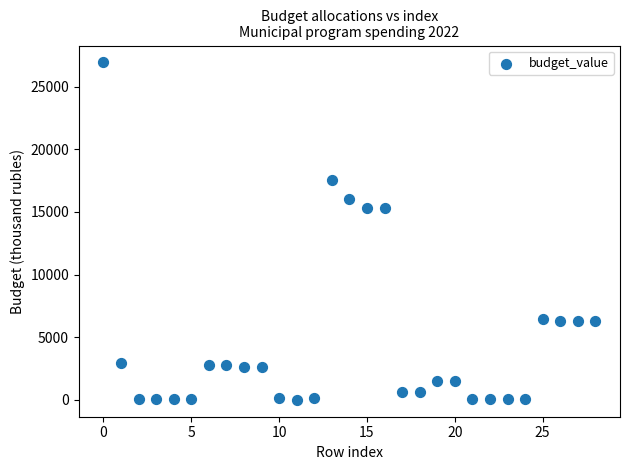

What is the range of Y values (max minus min)?

26930.5